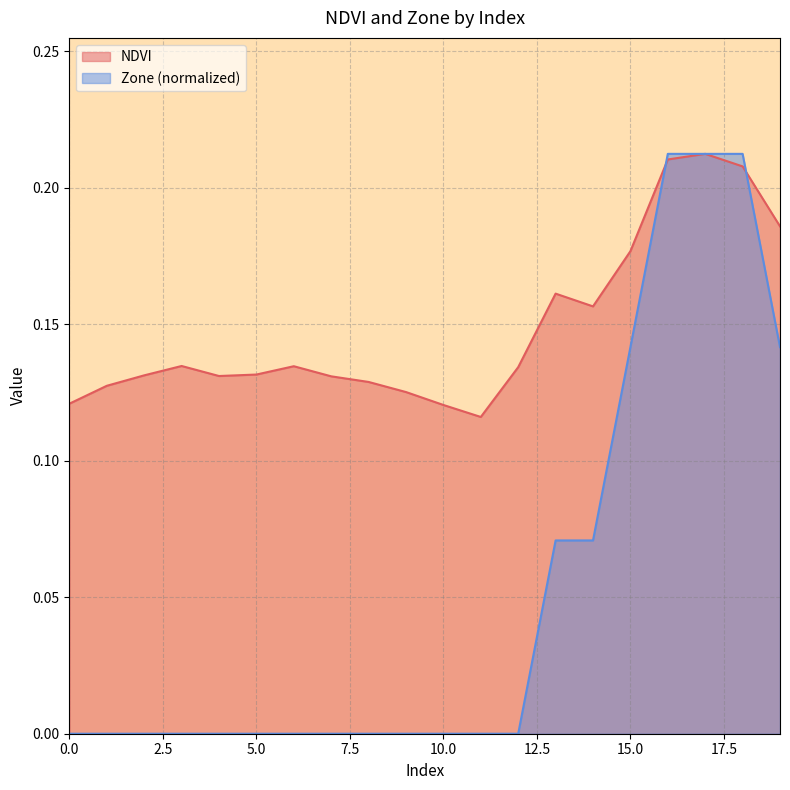

True or false: Zone has more than 1 interior local peaks.

False